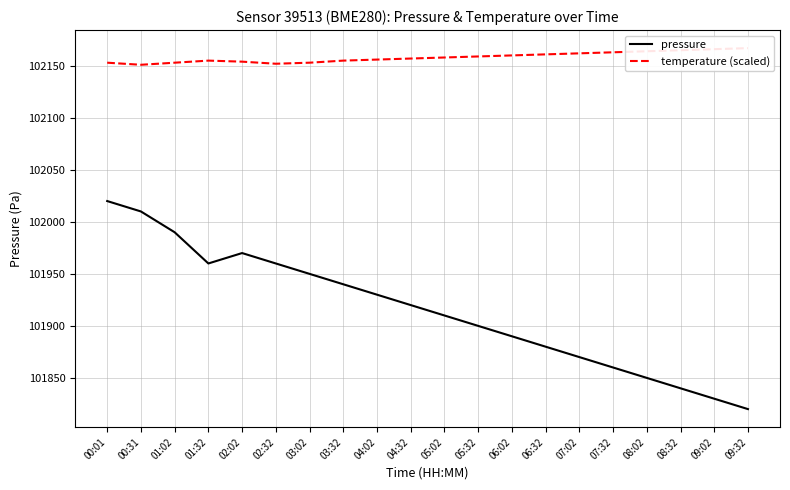

True or false: temperature (scaled) has a value of 44717 at 03:02.

False